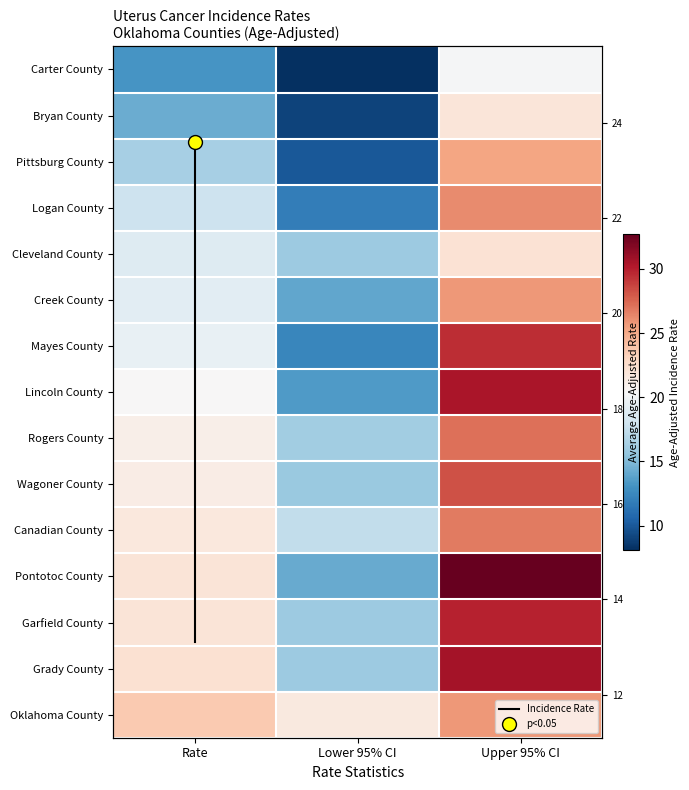

What is the sum of all Pontotoc County values?

68.9